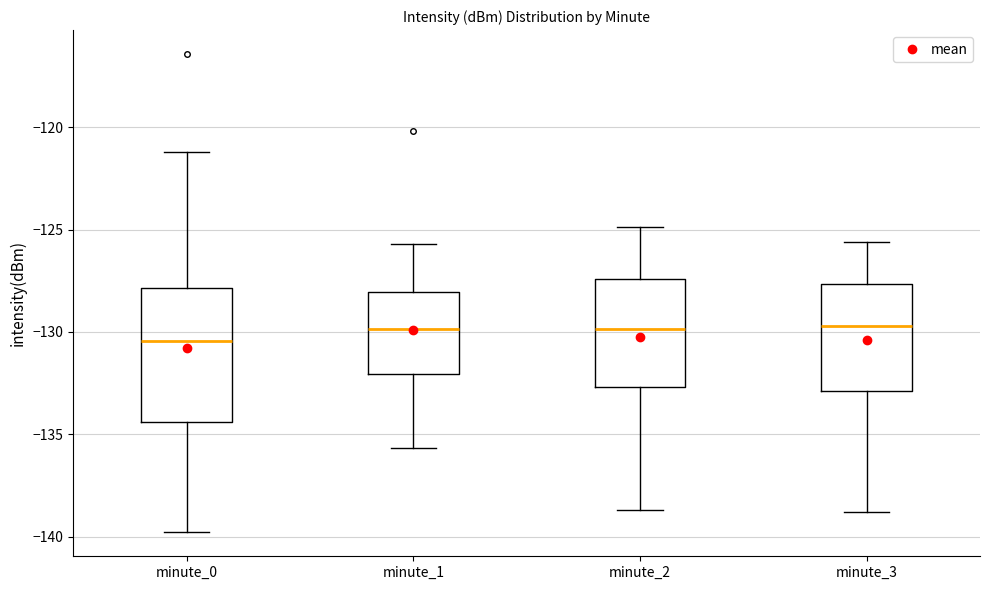

Which box has the lowest median line?

minute_0